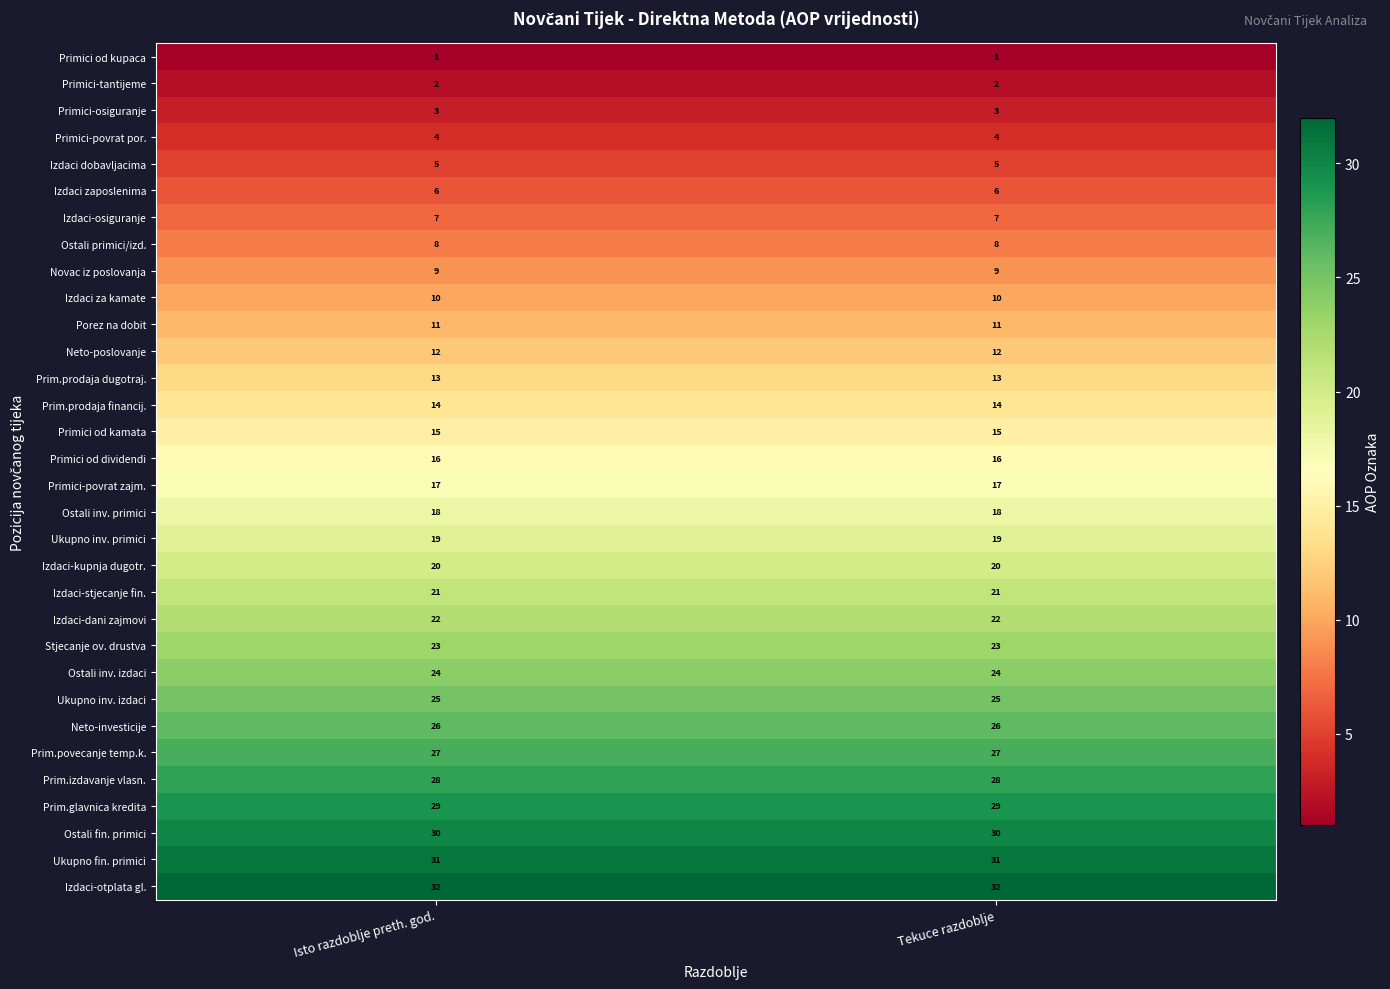

Read the Ukupno inv. primici value at Isto razdoblje preth. god..

19